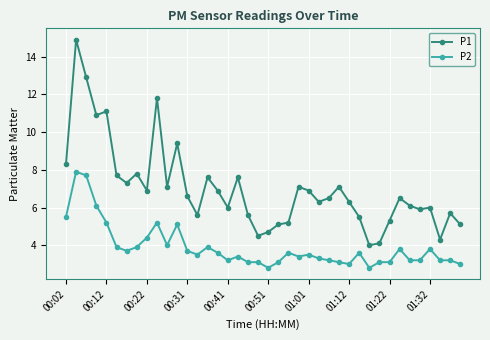

True or false: P2 and P1 intersect in this chart.

False